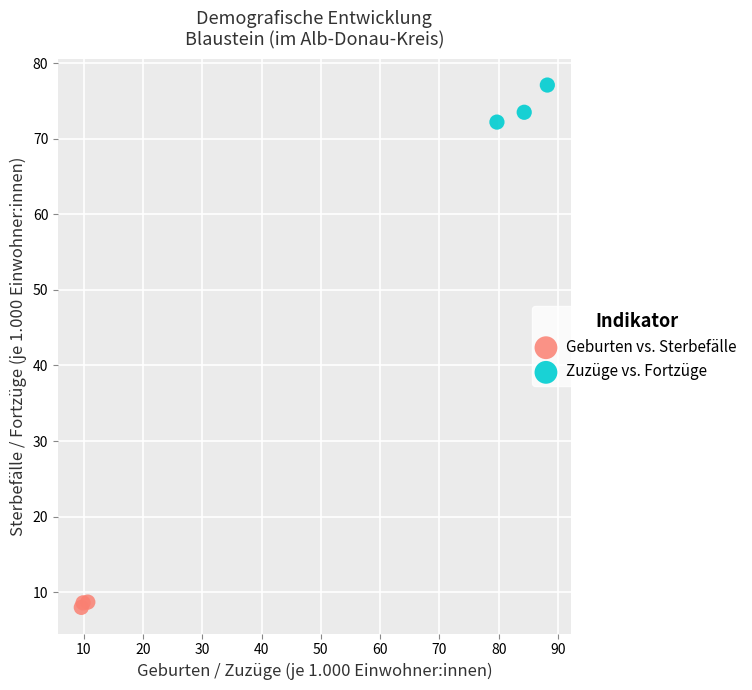

What are all the series names shown in the legend?

Geburten vs. Sterbefälle, Zuzüge vs. Fortzüge